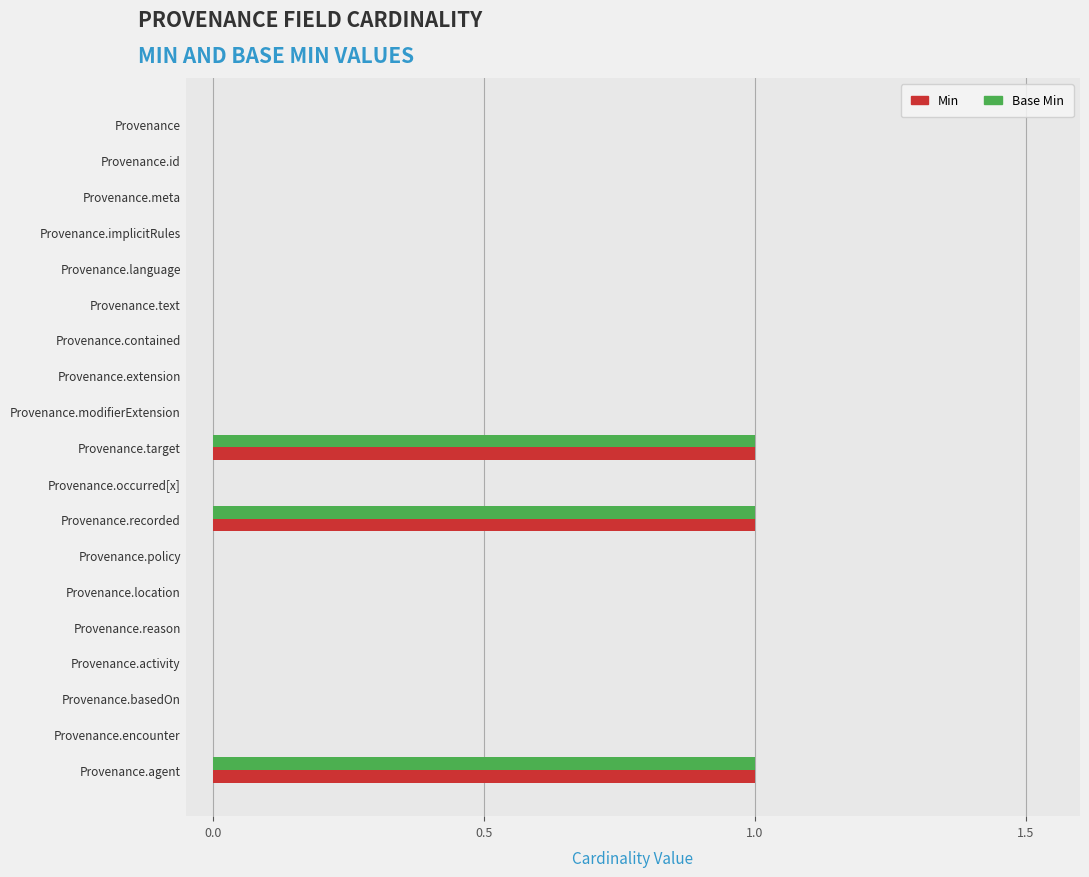

Is the value of Min at Provenance.target greater than the value of Base Min at Provenance.id?

Yes